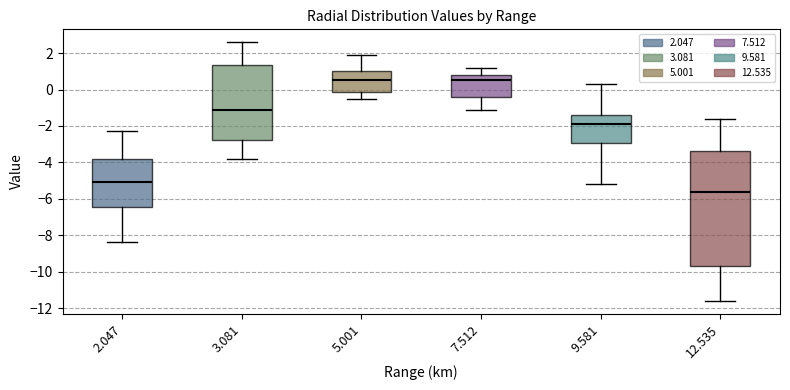

Where does the median line of the box at x = 9.581 sit on the y-axis? The values are not printed on the chart, so give them approximately, as read against the axis.

-1.8